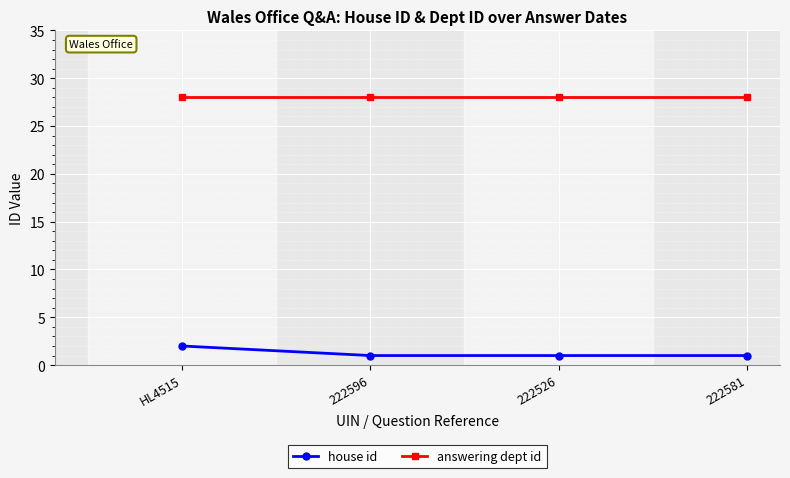

Count the number of categories in the chart.

4